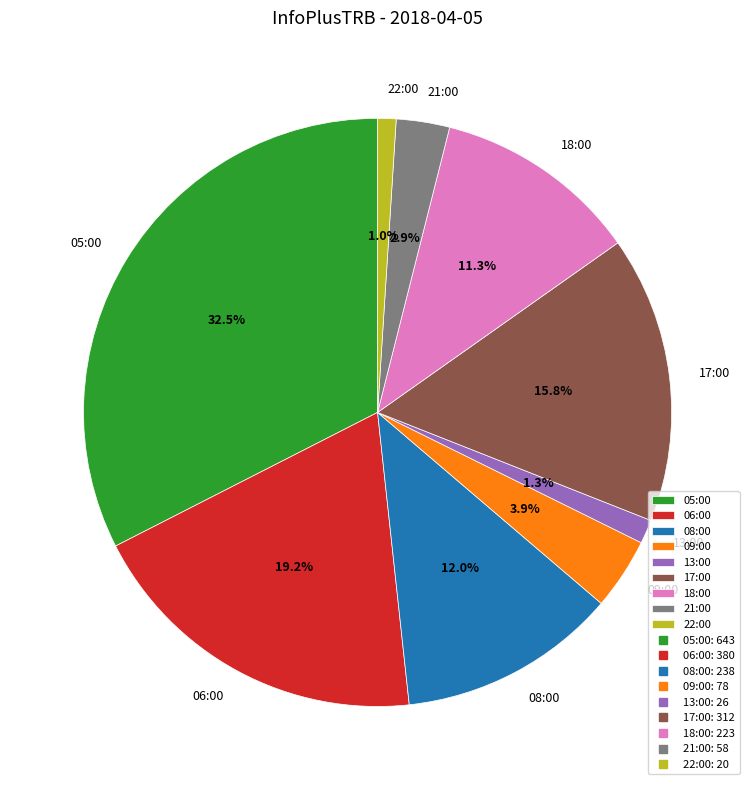

To the nearest percent, what portion does 17:00 represent?

16%